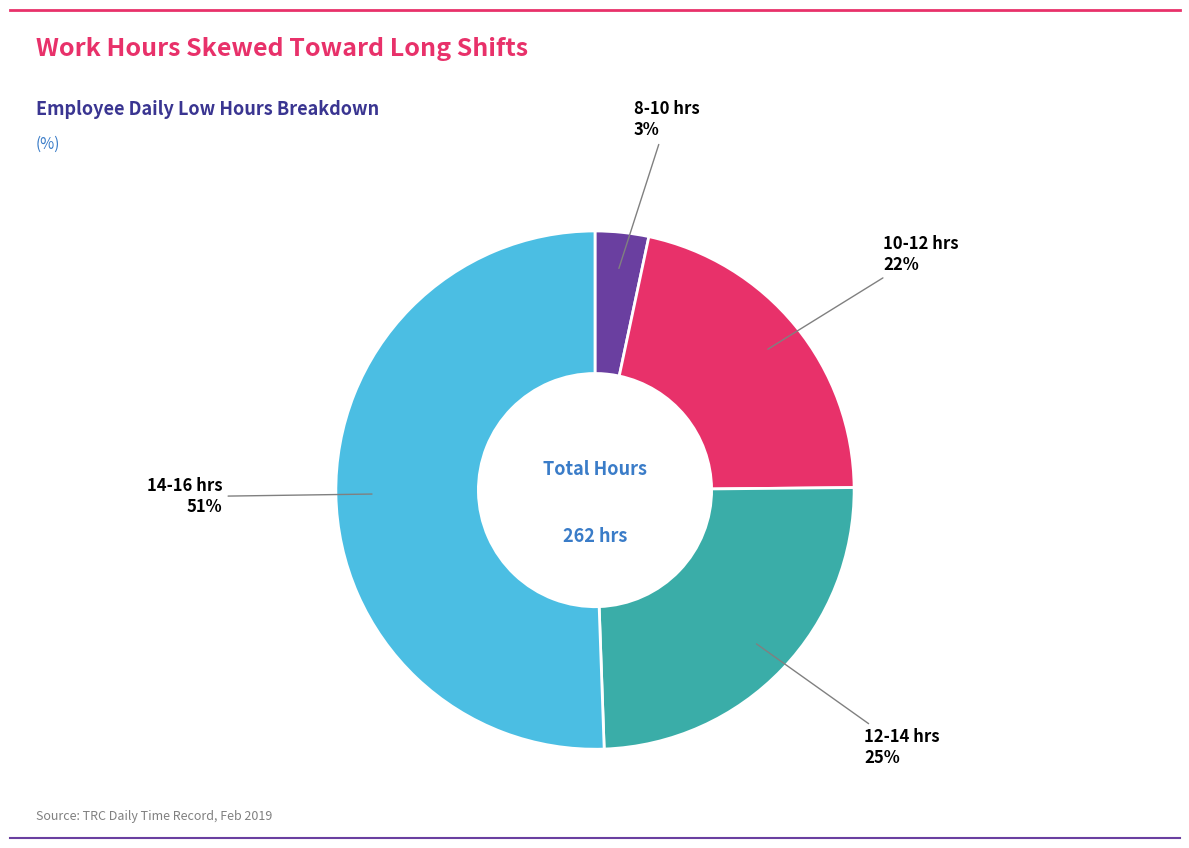

Is there any slice that represents more than half of the pie?

Yes